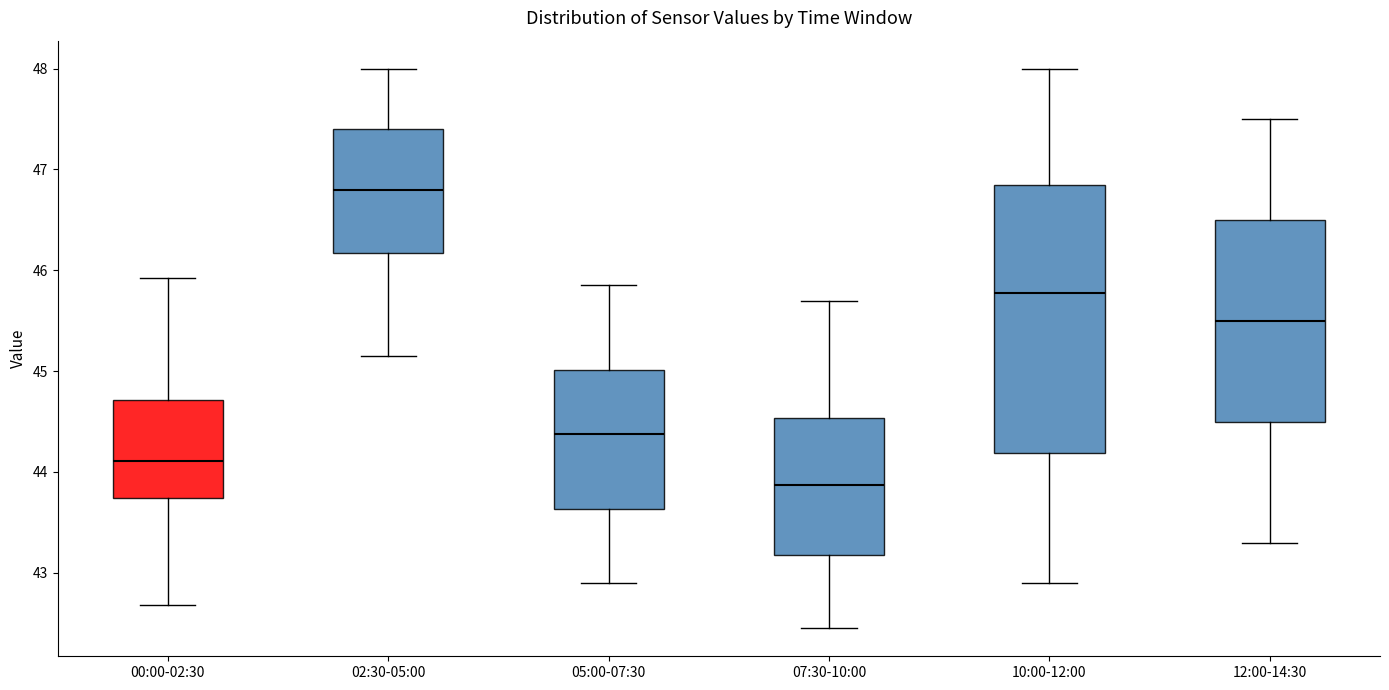

Reading left to right, read every box against the y-axis: the position of its median line, the range the box covers, and the ends of its whiskers. The values are not printed on the chart, so give them approximately, as read against the axis.

00:00-02:30: median 44.1, box 43.7 to 44.7, whiskers 42.7 to 45.9
02:30-05:00: median 46.8, box 46.2 to 47.4, whiskers 45.2 to 48.0
05:00-07:30: median 44.4, box 43.6 to 45.0, whiskers 42.9 to 45.9
07:30-10:00: median 43.9, box 43.2 to 44.5, whiskers 42.5 to 45.7
10:00-12:00: median 45.8, box 44.2 to 46.9, whiskers 42.9 to 48.0
12:00-14:30: median 45.5, box 44.5 to 46.5, whiskers 43.3 to 47.5